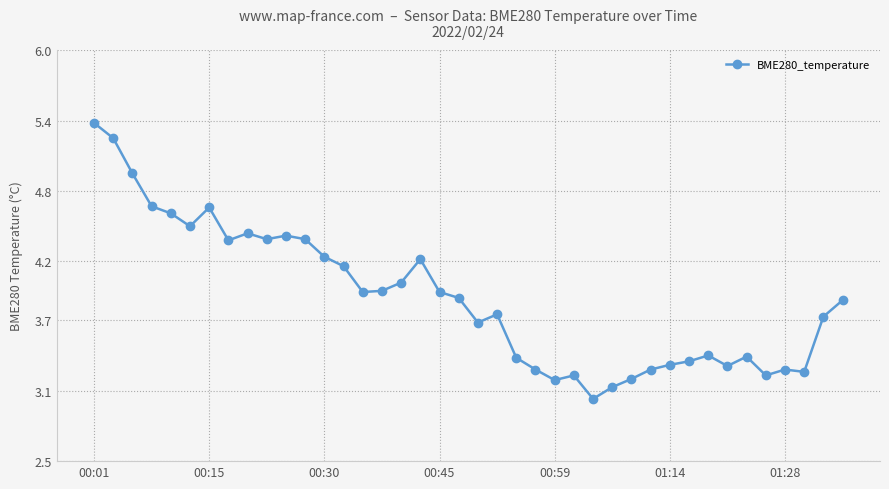

What is the minimum value shown in the chart?

3.0